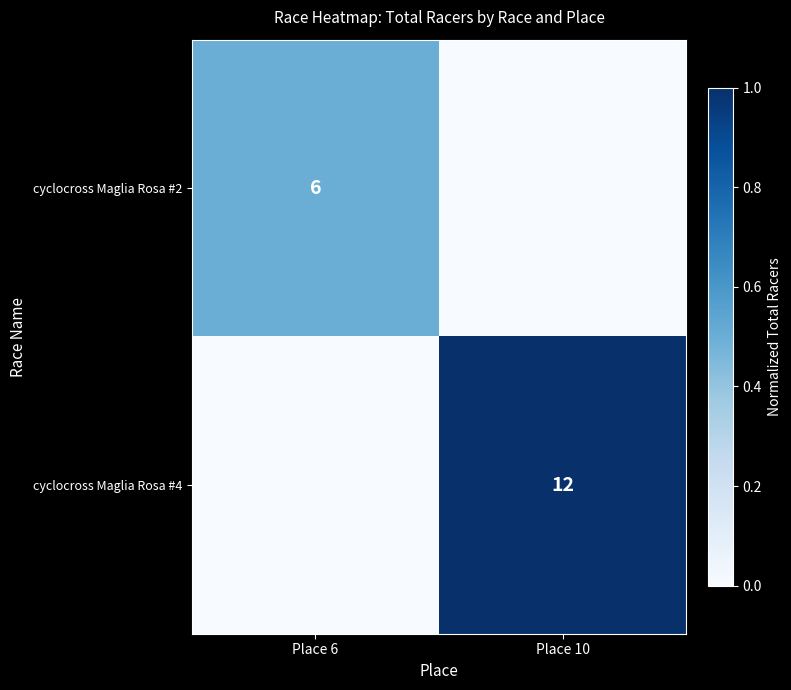

The cyclocross Maglia Rosa #4 series shows 12 at Place 10. True or false?

True